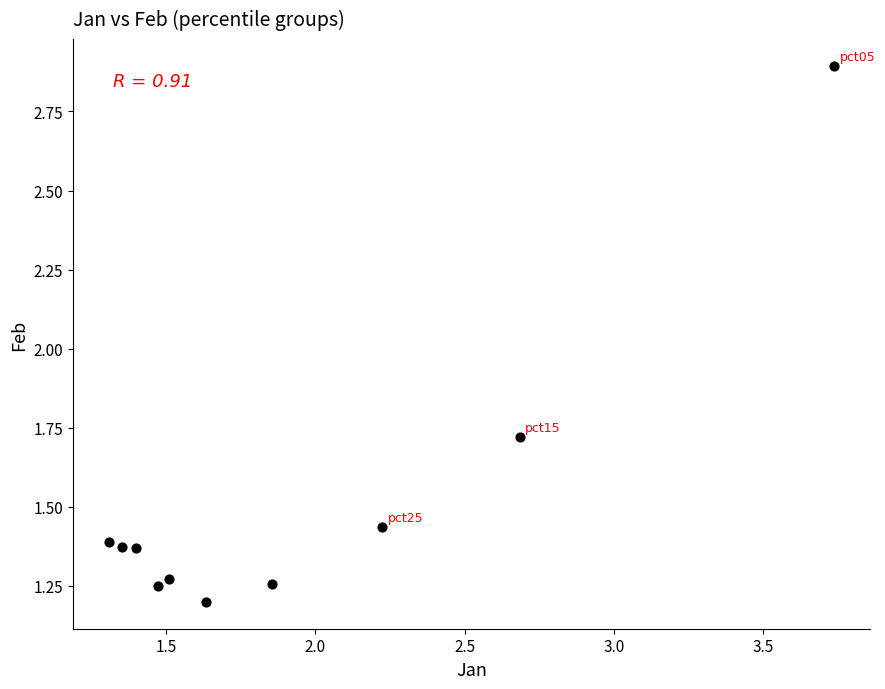

What is the average Y value?

1.5